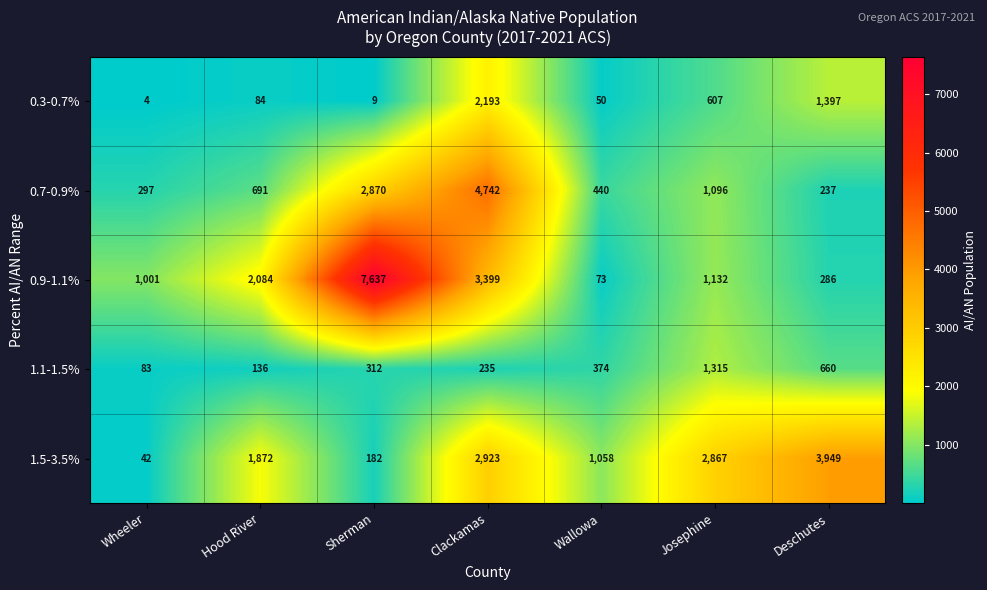

What is the sum of all 0.3-0.7% values?

4344